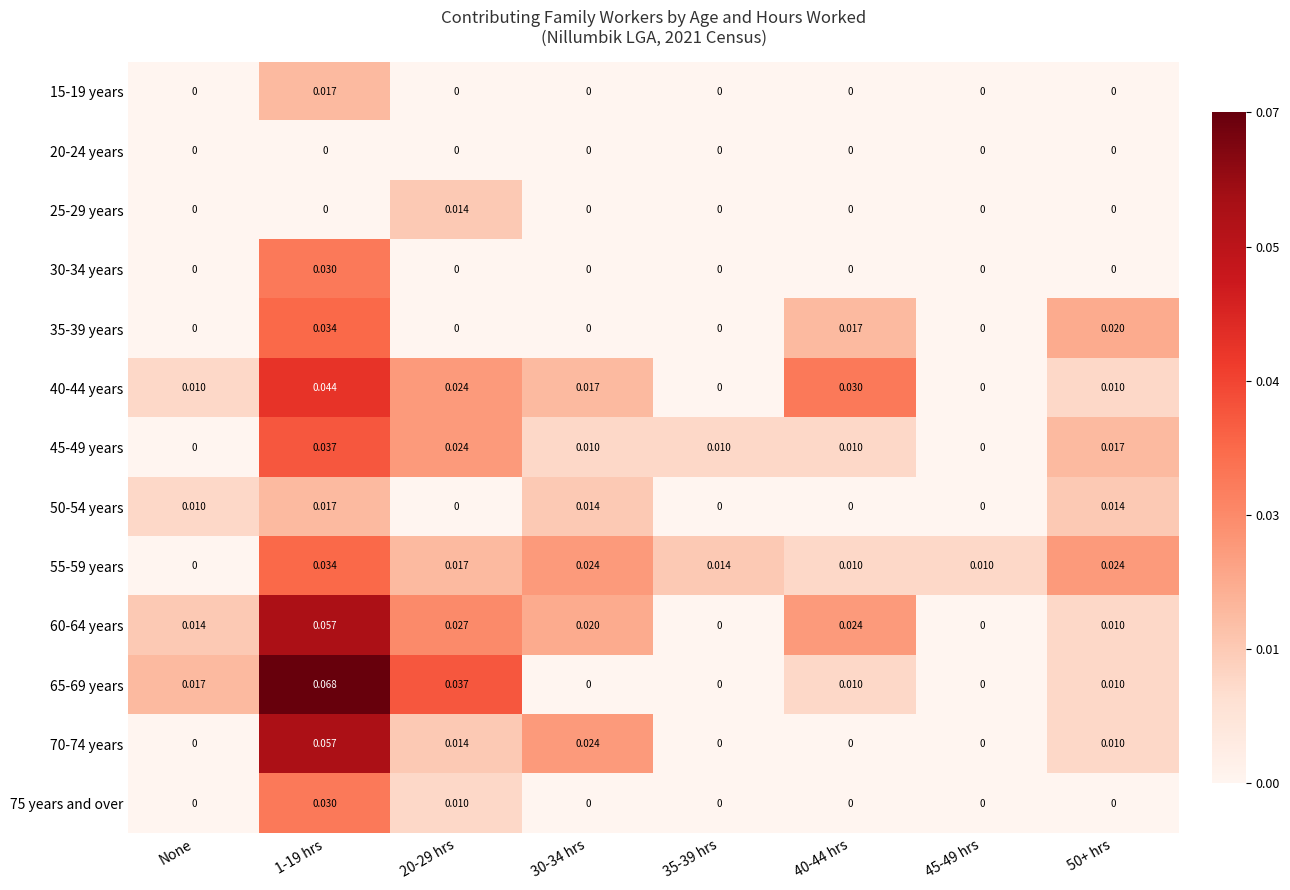

Is the value of 55-59 years at 1-19 hrs greater than the value of 30-34 years at 30-34 hrs?

Yes